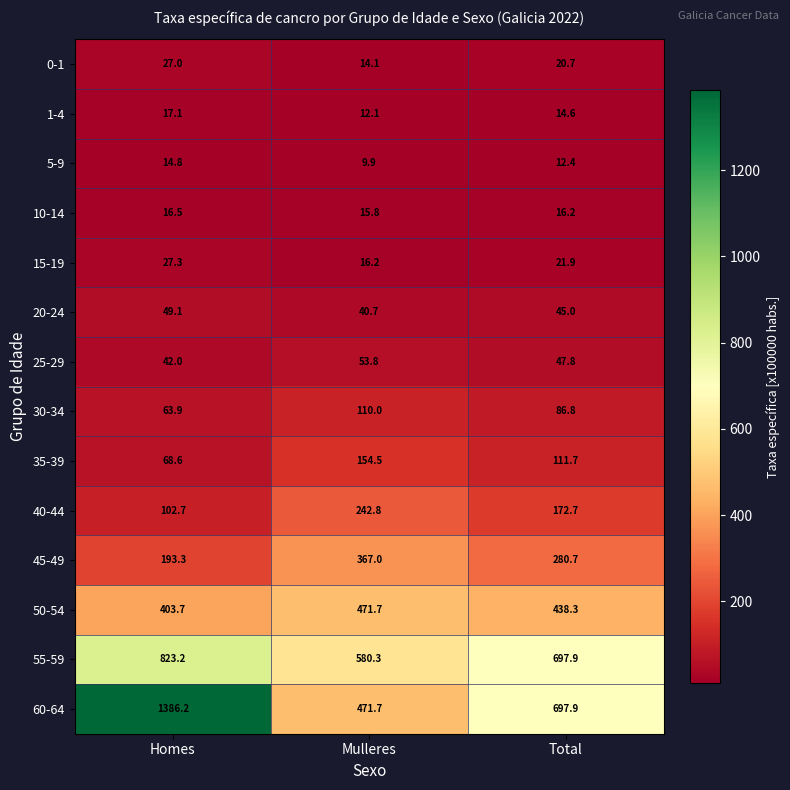

Where does the 45-49 series first go above 280?

Mulleres